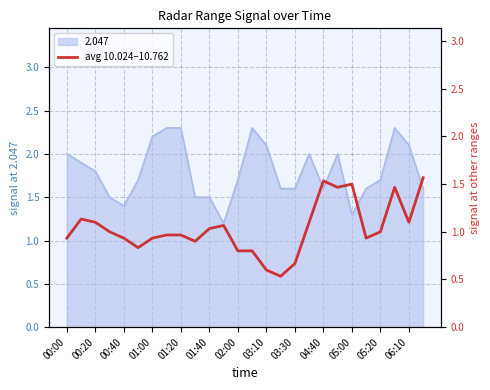

How many values are below 1?

13